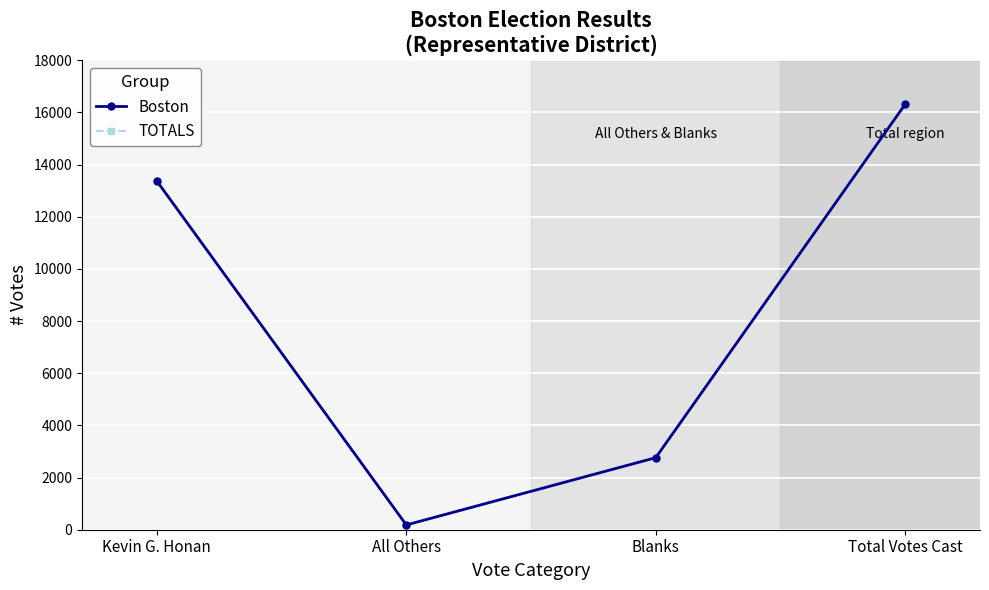

True or false: Boston and TOTALS cross at least once.

False